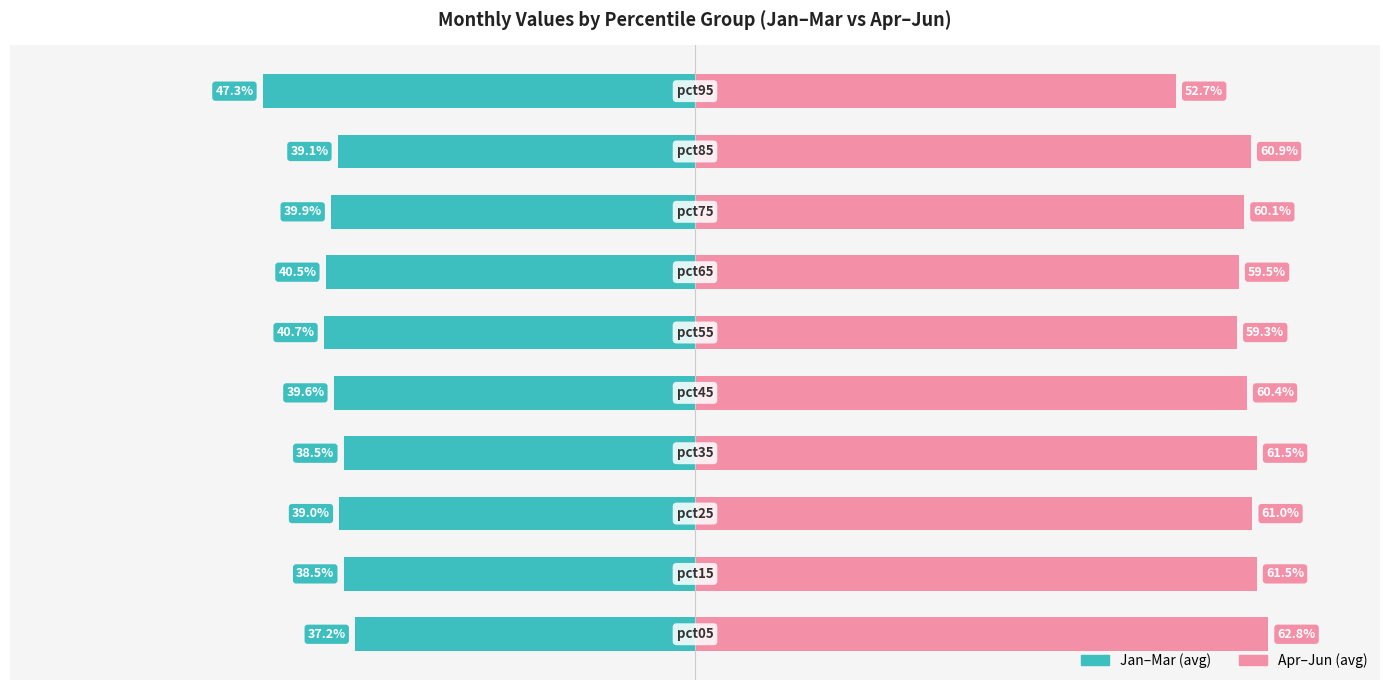

What is the average value of the Jan-Mar (avg) series?

-40.0